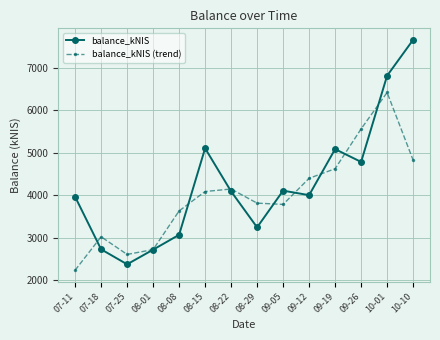

Where does the balance_kNIS (trend) series first go above 4086?

08-15